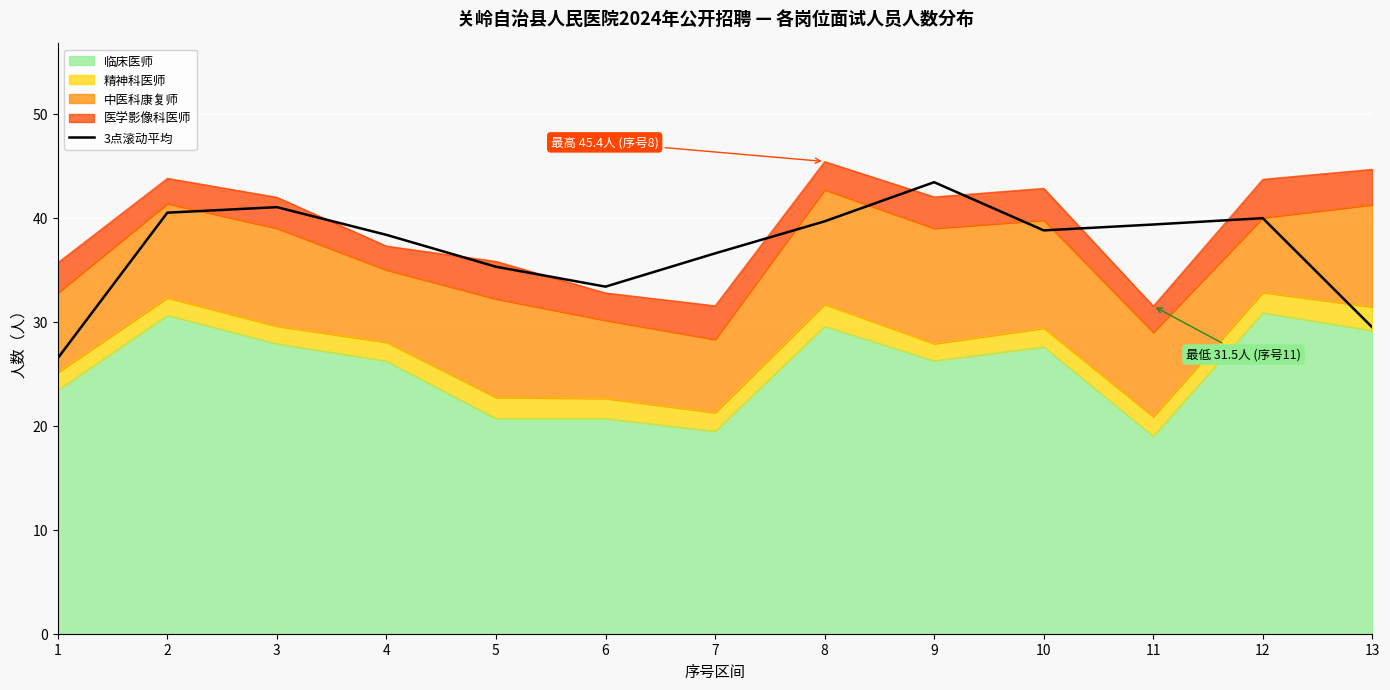

Does the chart display data point markers on the line(s)?

No